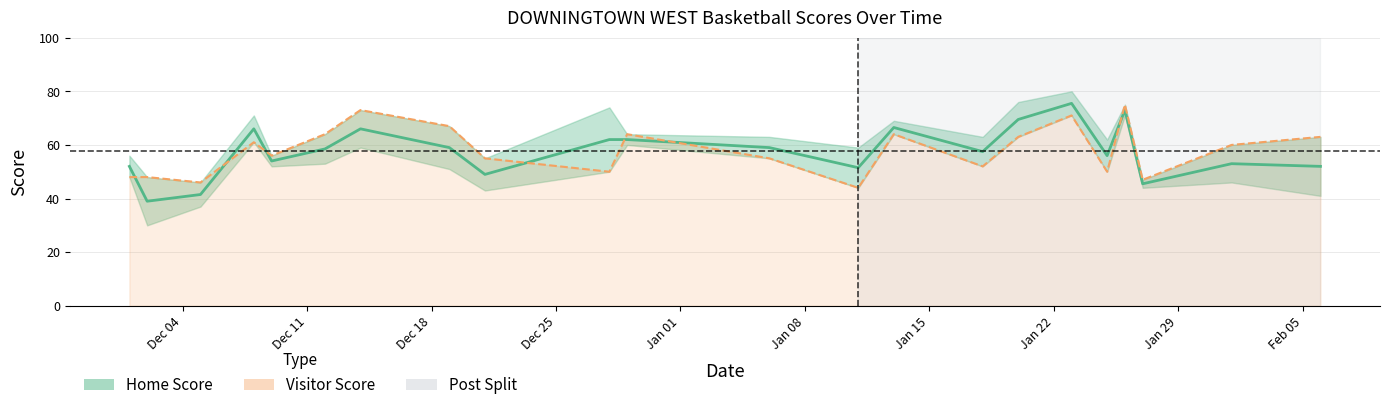

Is it true that Visitor Score line equals 22.1 at Dec 18?

False